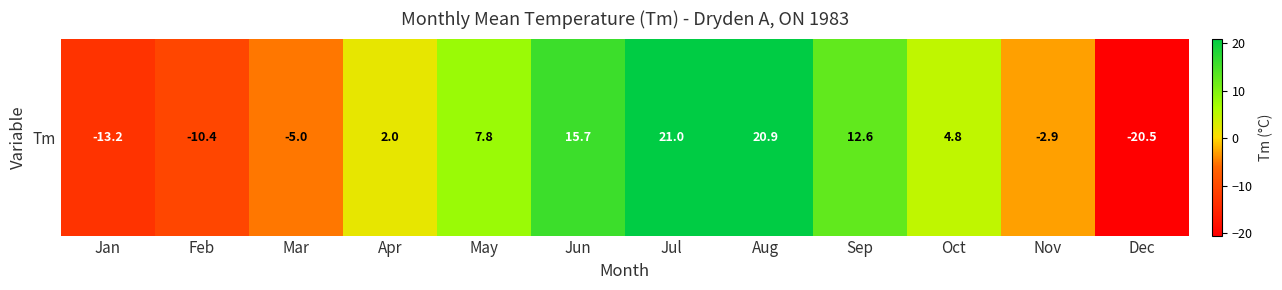

What is the maximum value shown in the chart?

21.0